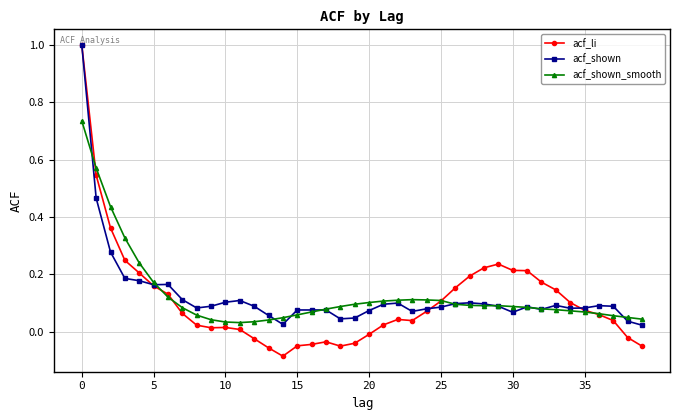

True or false: acf_shown_smooth has more than 0 points higher than both neighbors.

True